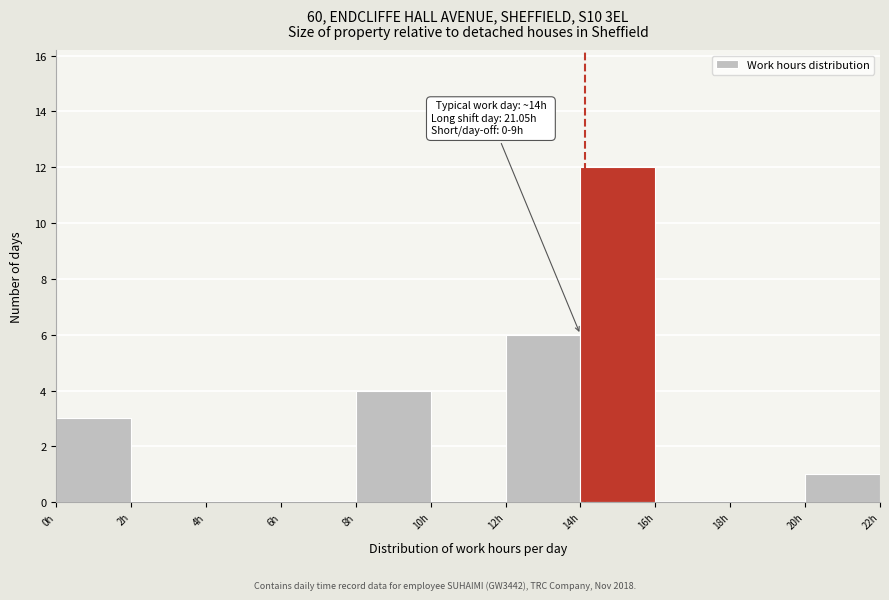

Over which range of the x-axis is the bar tallest?

14 to 16